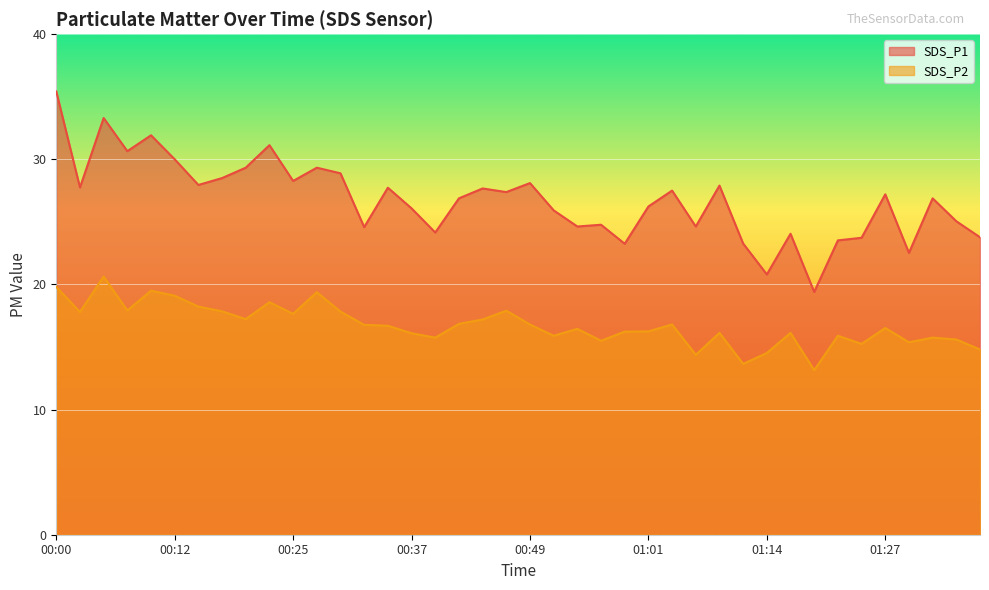

At which category does SDS_P1 reach its first local peak?

00:05